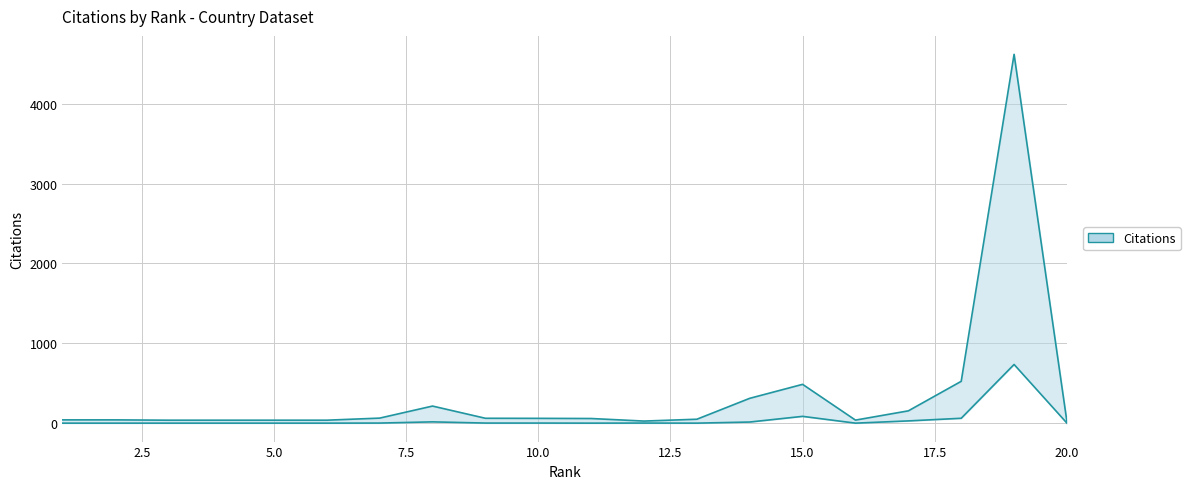

True or false: Citations_upper has more than 2 points higher than both neighbors.

True